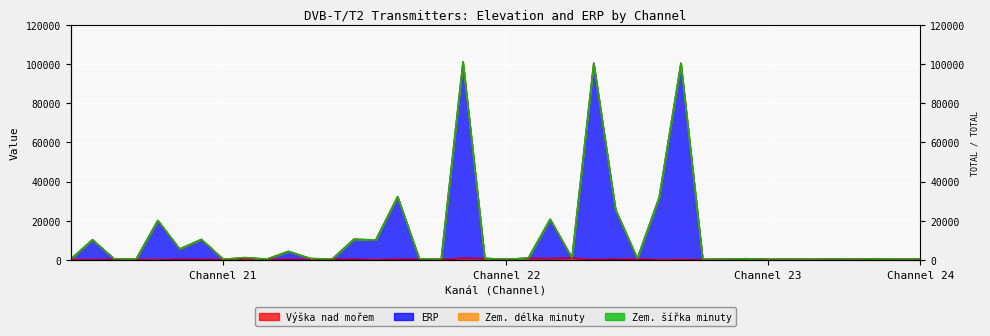

True or false: ERP and Výška nad mořem intersect in this chart.

False